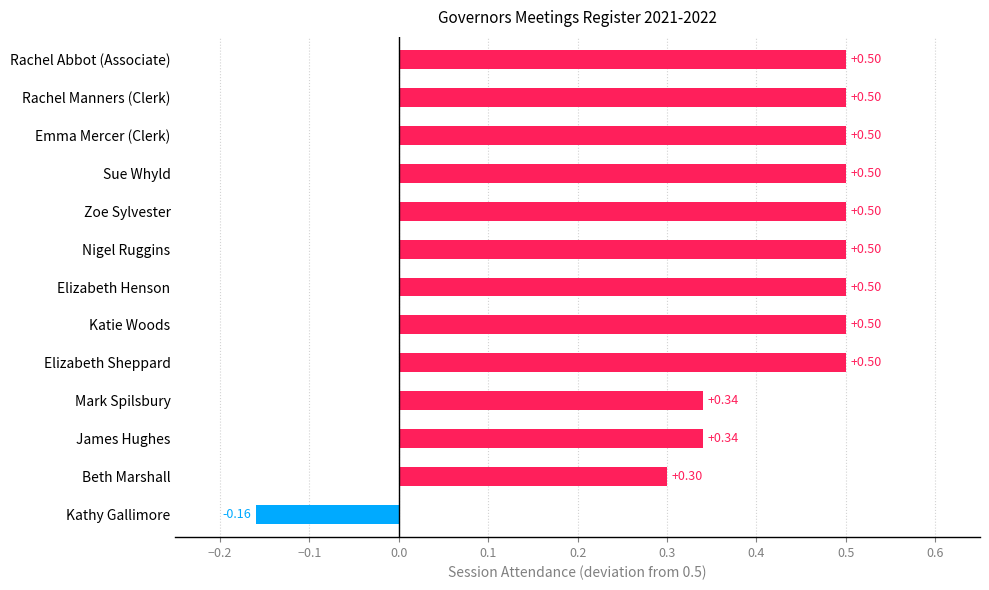

What is the sum of the values at Emma Mercer (Clerk) and Sue Whyld?

1.0